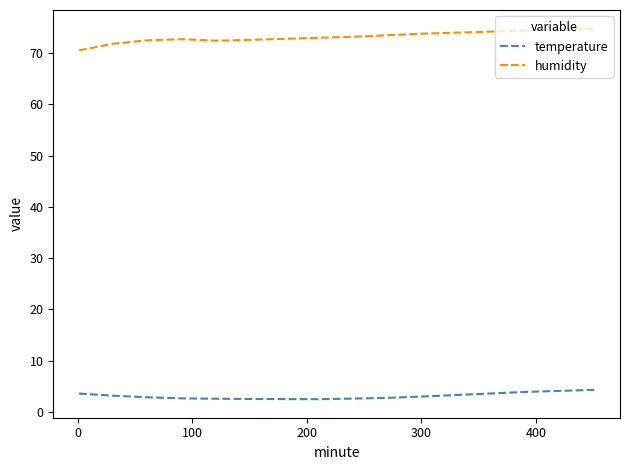

True or false: temperature and humidity cross at least once.

False